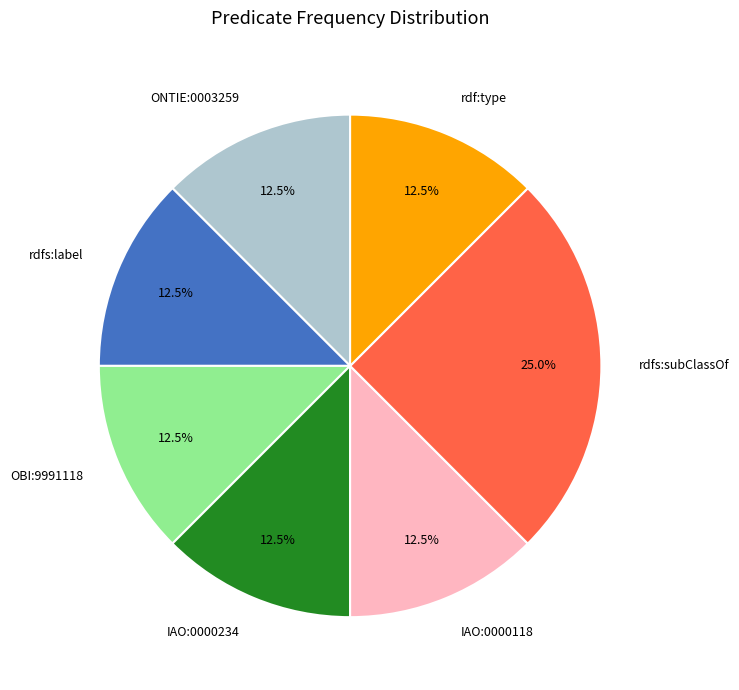

What percentage is the rdfs:subClassOf slice, to the nearest percent?

25%